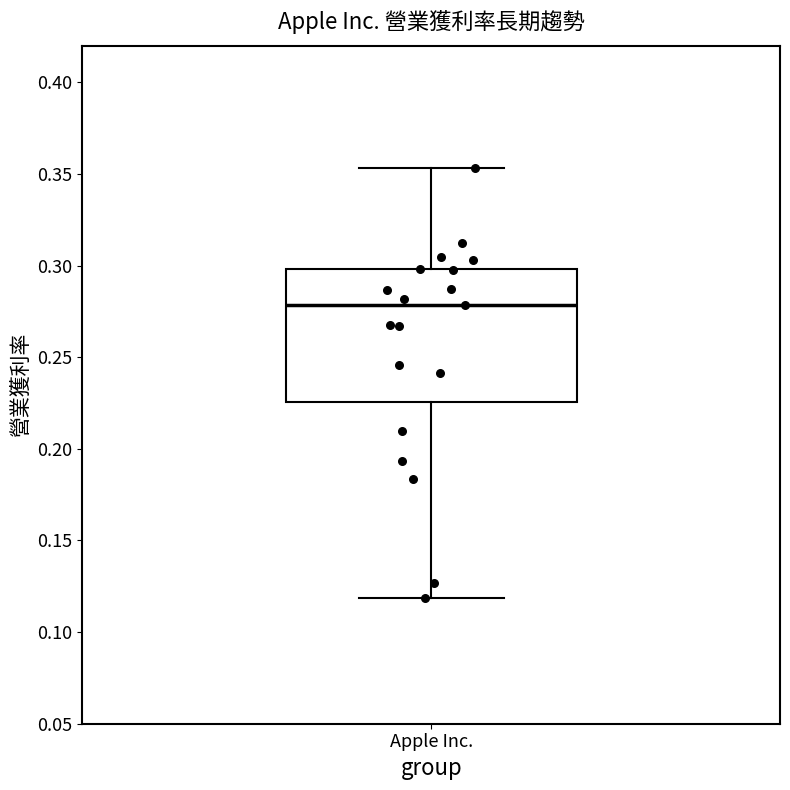

Where is the lower edge of the box for Apple Inc. on the y-axis? The values are not printed on the chart, so give them approximately, as read against the axis.

0.225